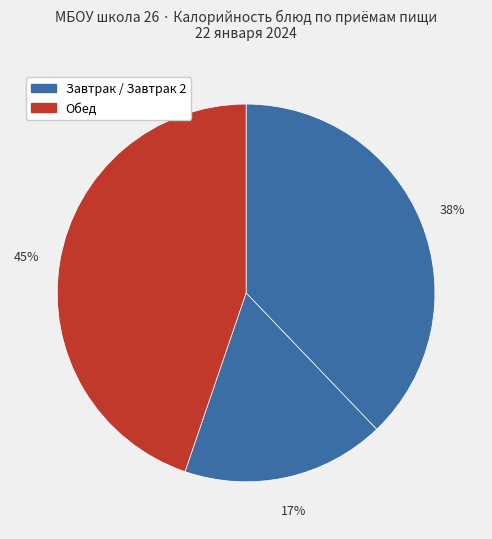

How many slices are in this pie chart?

3